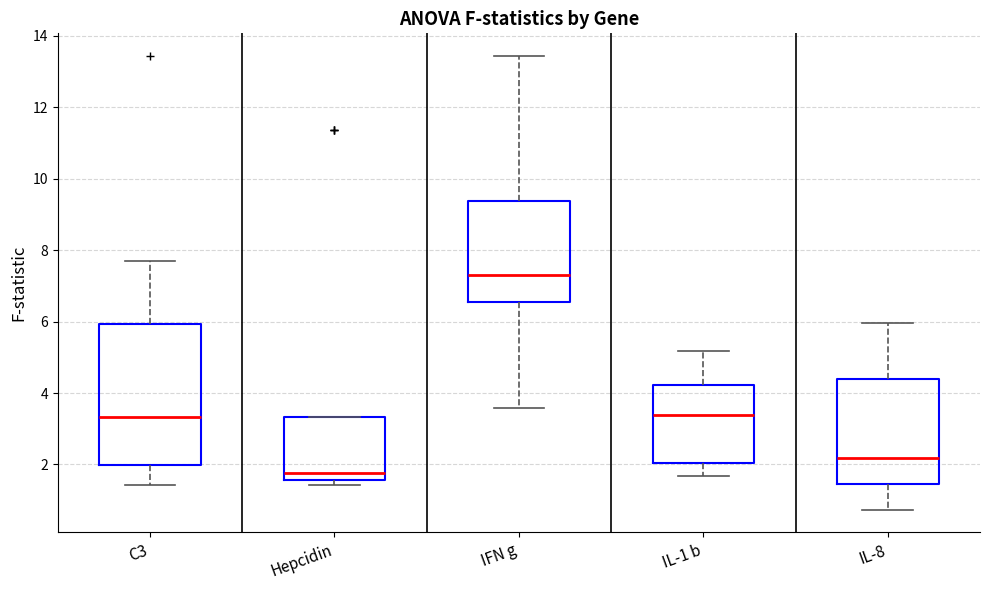

Where is the lower edge of the box for IL-1 b on the y-axis? The values are not printed on the chart, so give them approximately, as read against the axis.

2.0